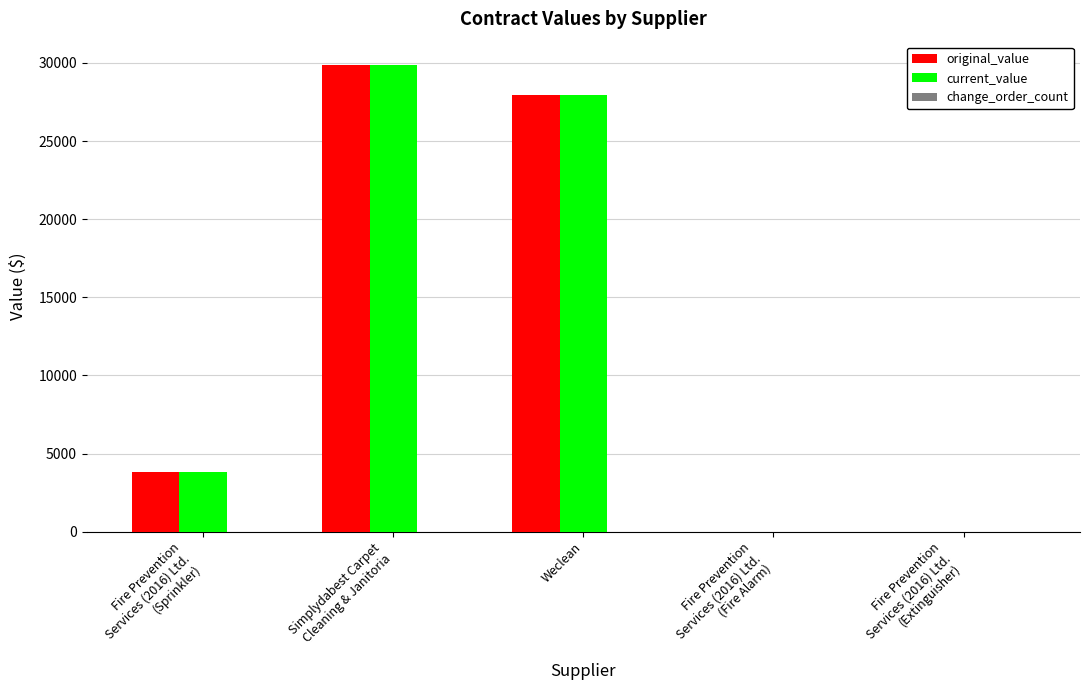

At which category is the sum across all series the highest?

Simplydabest Carpet
Cleaning & Janitoria